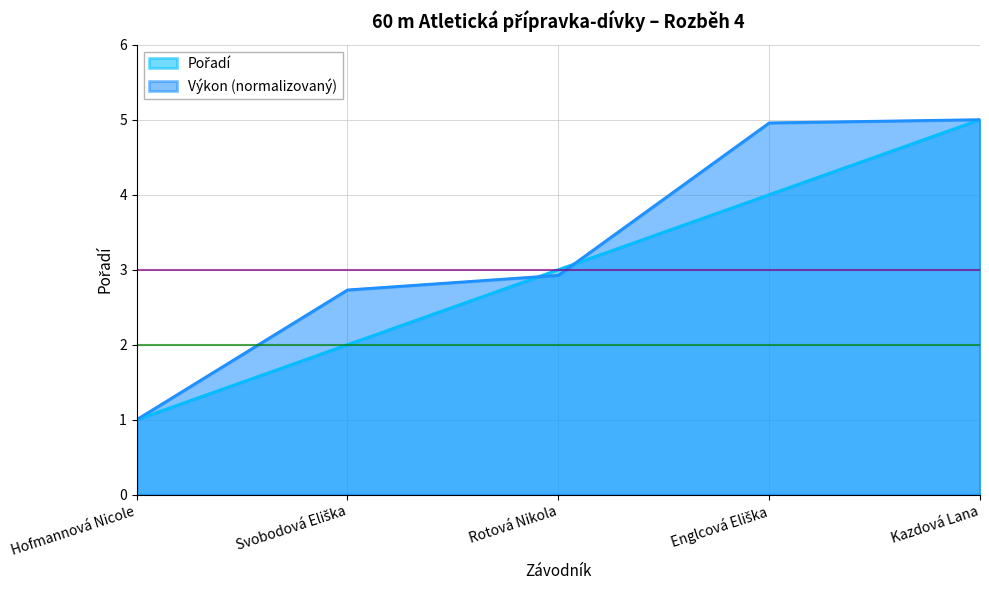

List the series in order of their overall mean, highest first.

Výkon, Pořadí